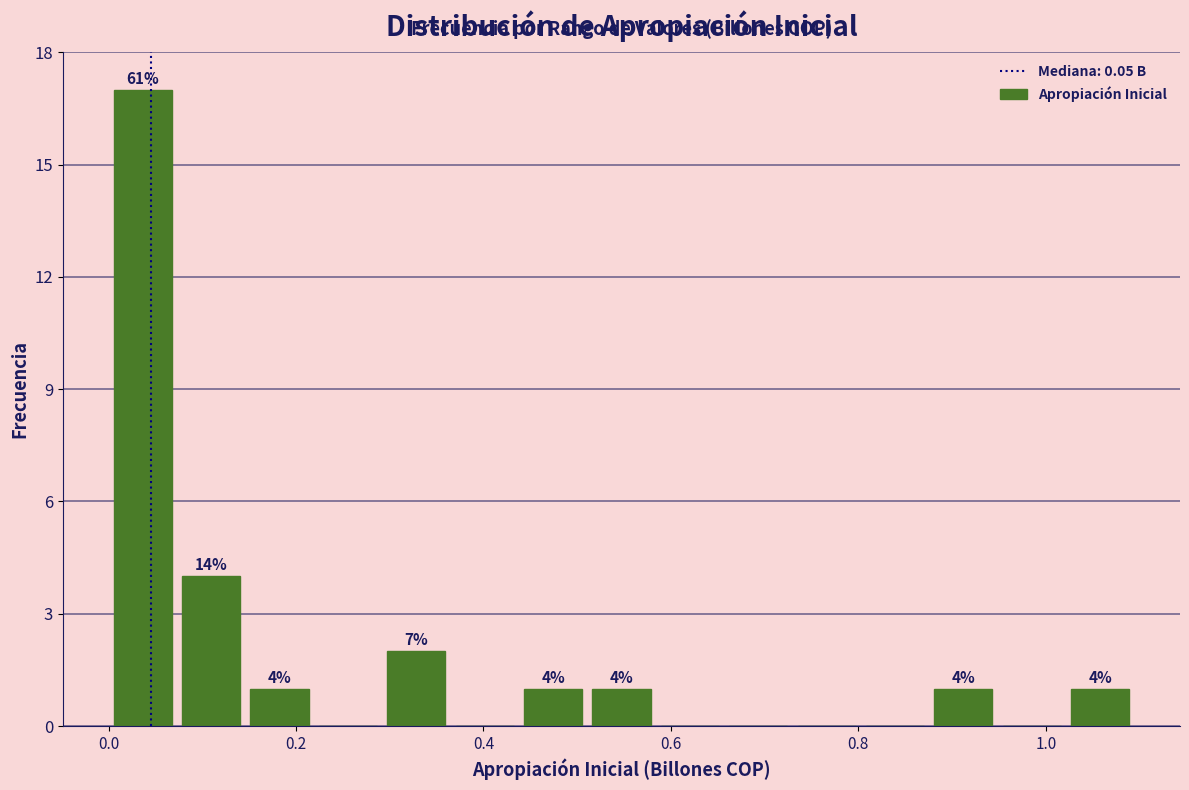

Read against the x-axis, roughly where is the centre of the tallest bar?

0.04